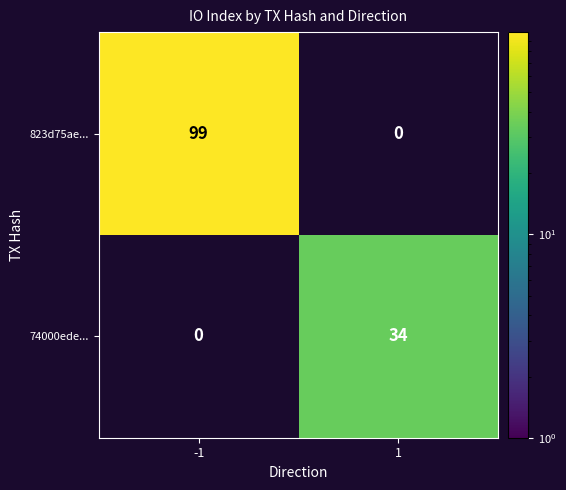

Reading left to right, transcribe all the data shown in this chart.

823d75ae...: 99	0
74000ede...: 0	34